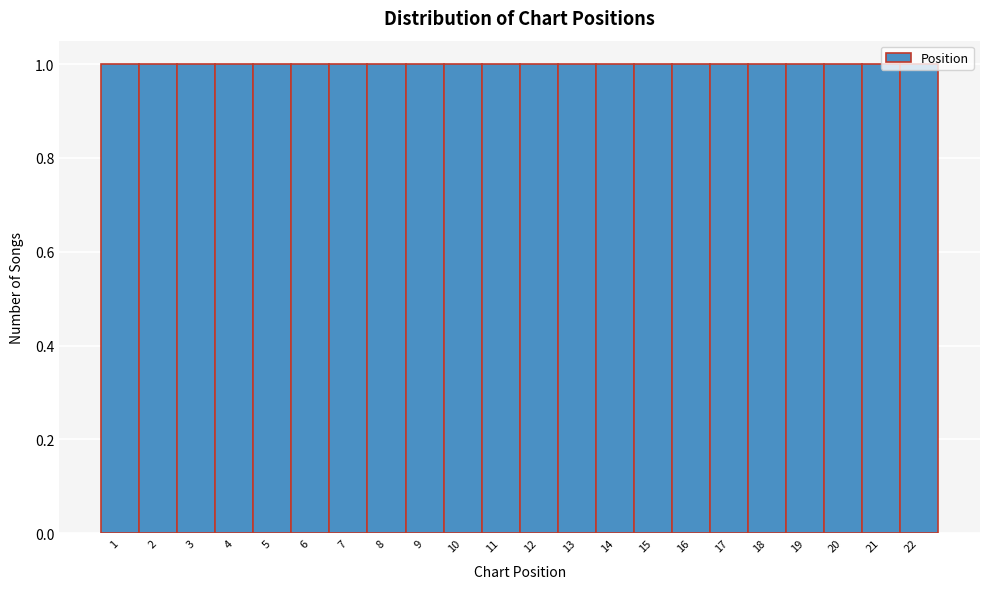

Reading left to right, list every bar in this chart as the range it spans on the x-axis followed by its height. The values are not printed on the chart, so give them approximately, as read against the axis.

0.5 to 1.5: 1
1.5 to 2.5: 1
2.5 to 3.5: 1
3.5 to 4.5: 1
4.5 to 5.5: 1
5.5 to 6.5: 1
6.5 to 7.5: 1
7.5 to 8.5: 1
8.5 to 9.5: 1
9.5 to 10.5: 1
10.5 to 11.5: 1
11.5 to 12.5: 1
12.5 to 13.5: 1
13.5 to 14.5: 1
14.5 to 15.5: 1
15.5 to 16.5: 1
16.5 to 17.5: 1
17.5 to 18.5: 1
18.5 to 19.5: 1
19.5 to 20.5: 1
20.5 to 21.5: 1
21.5 to 22.5: 1